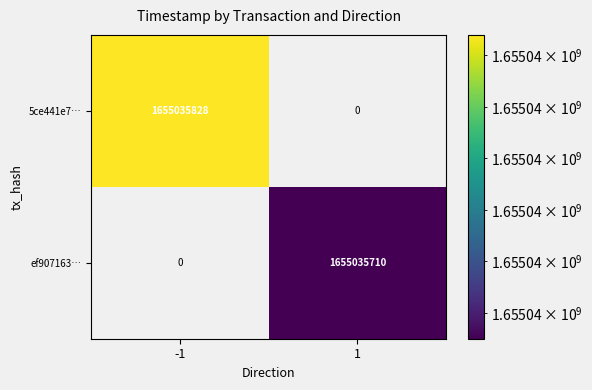

Is it true that 5ce441e774cfc14e754c5230c31804c69dd5d7a equals 0 at 1?

True